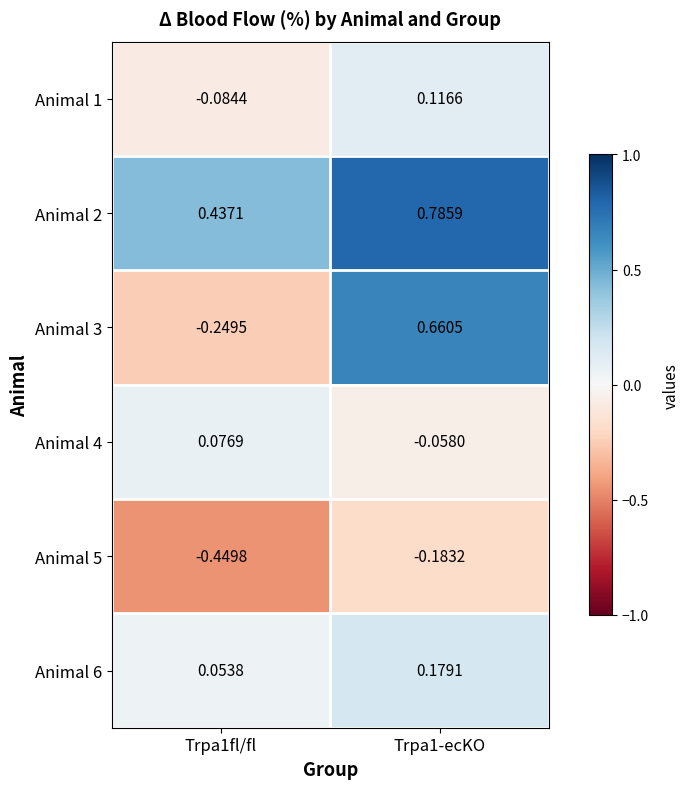

Is the value of Animal 5 at Trpa1fl/fl greater than the value of Animal 4 at Trpa1fl/fl?

No